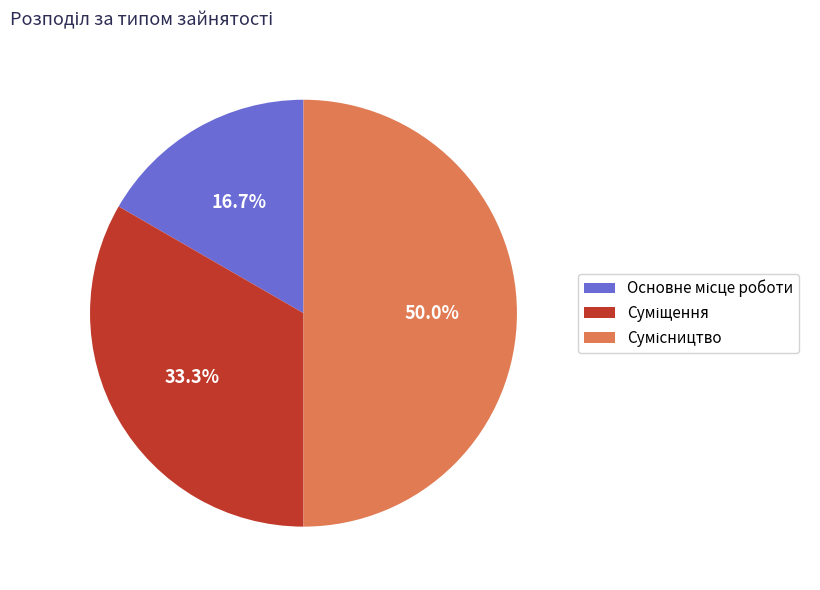

What is the total percentage of Основне місце роботи and Сумісництво?

66.7%